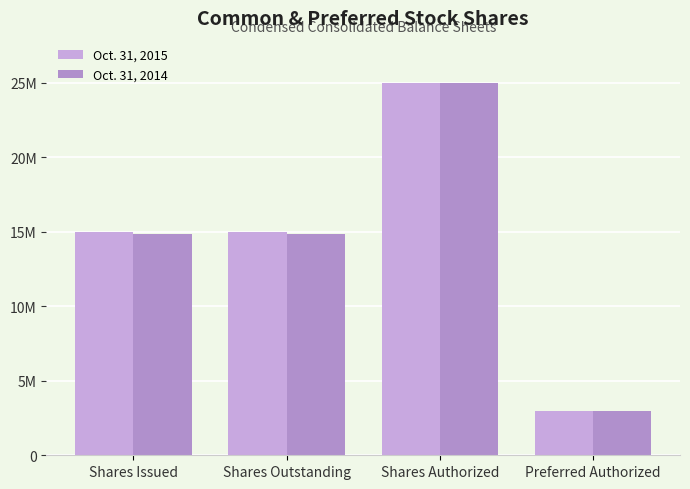

How many Oct. 31, 2014 values are between 14852640 and 25000000?

3